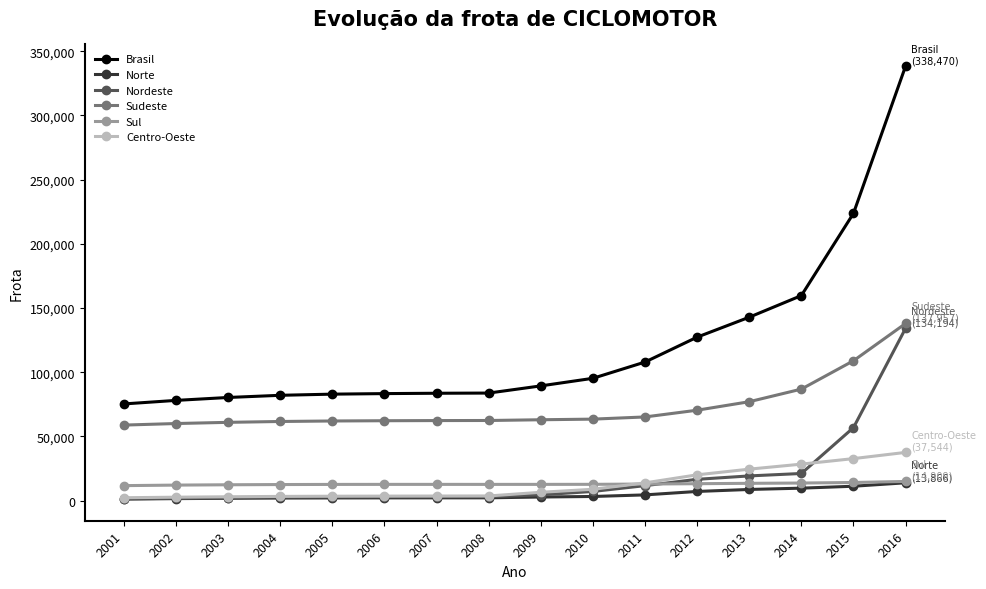

Is the value of Norte at 2013 greater than the value of Sudeste at 2007?

No